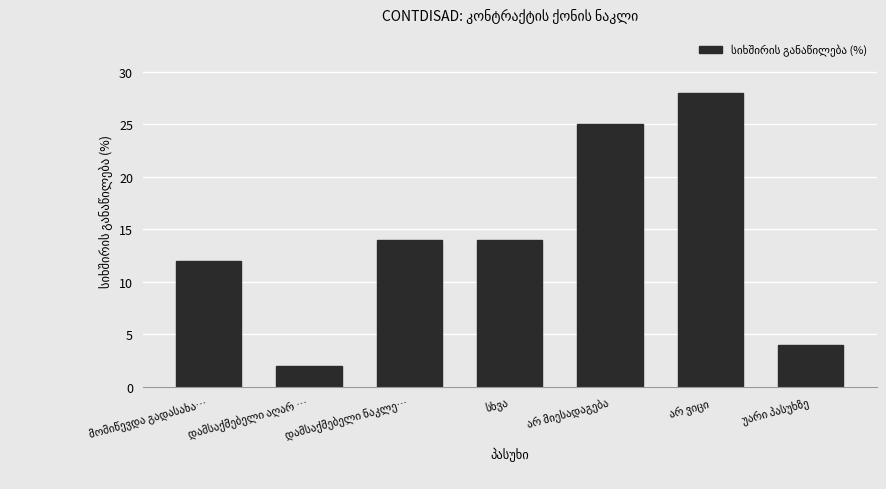

Reading right to left, transcribe all the data shown in this chart.

4	28	25	14	14	2	12